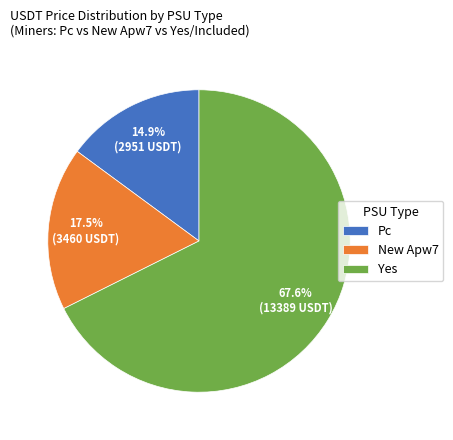

To the nearest percent, what is the difference between the largest and smallest slice percentages?

53%